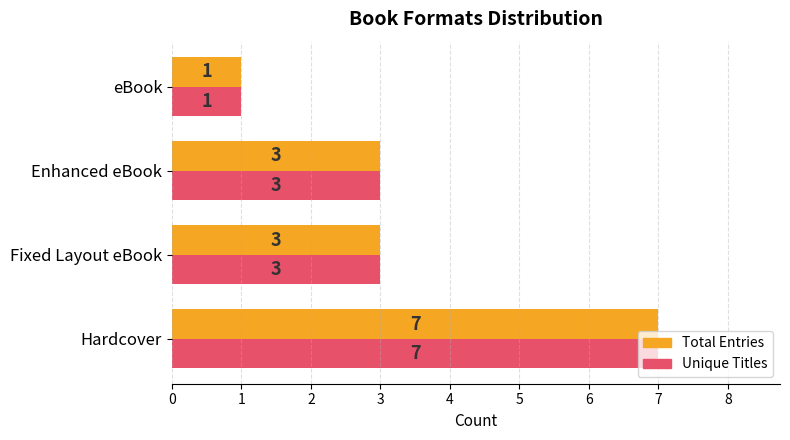

Count the number of categories in the chart.

4